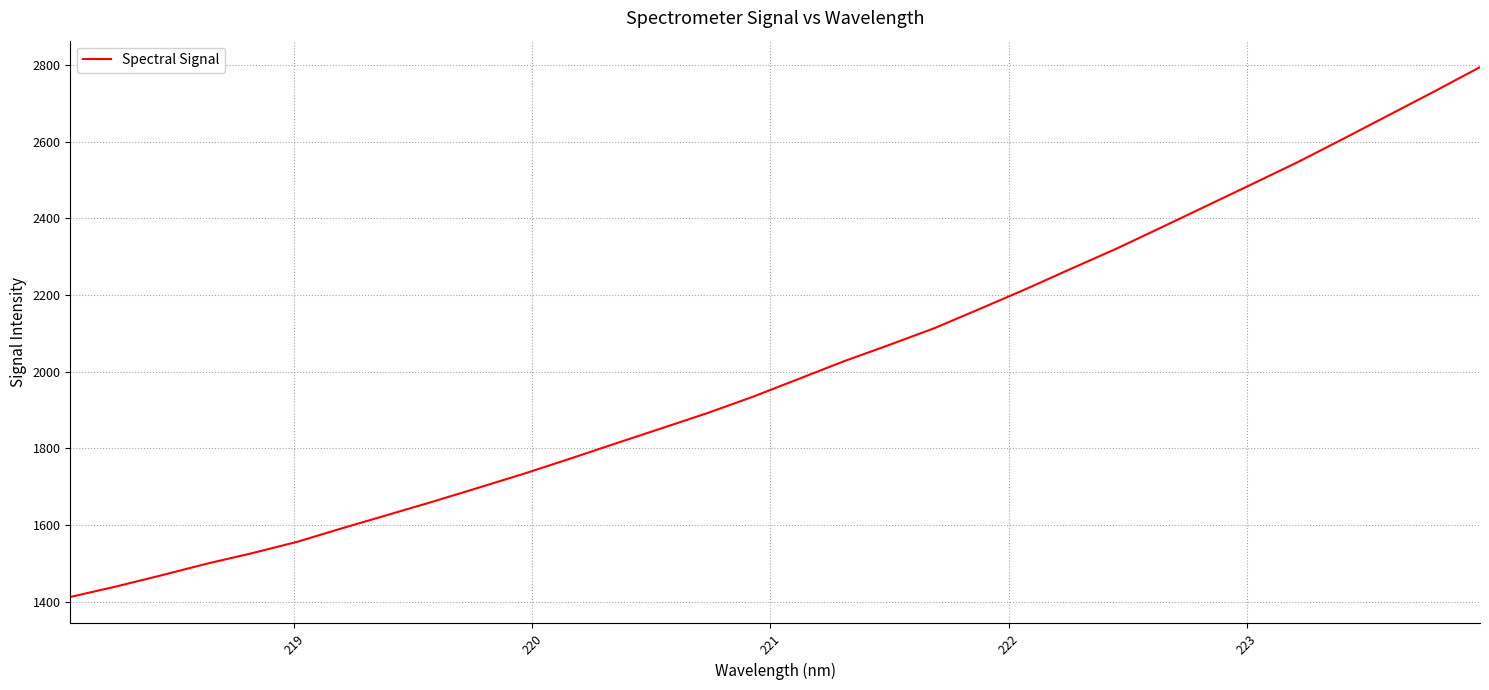

What is the smallest value displayed?

1412.5